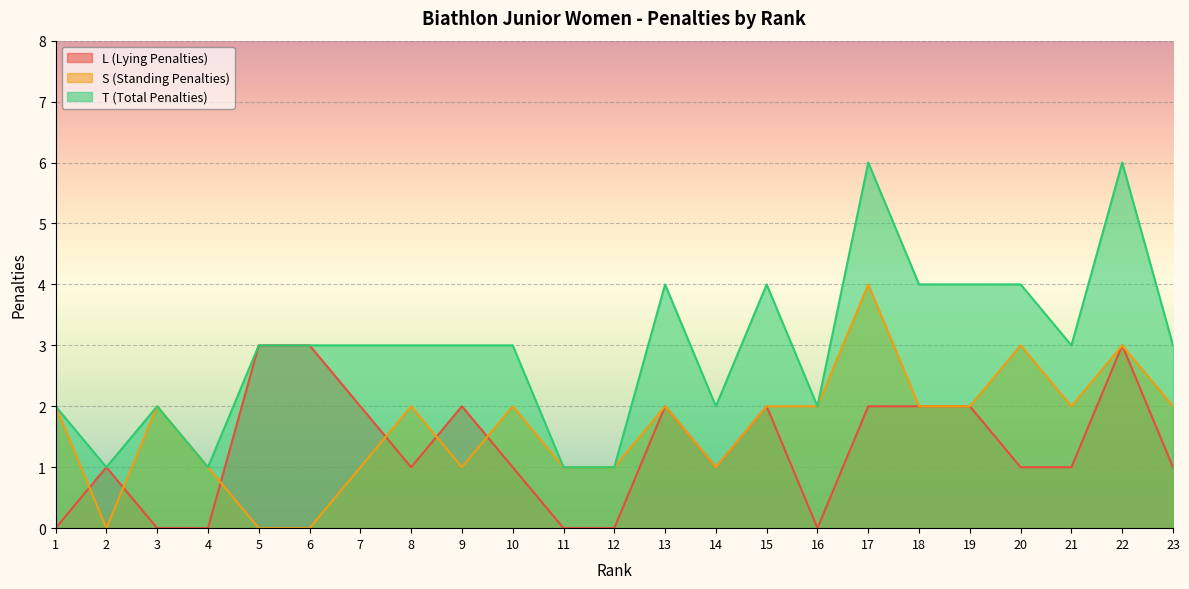

What is the difference between the maximum and second lowest values in the S (Standing Penalties) series?

4